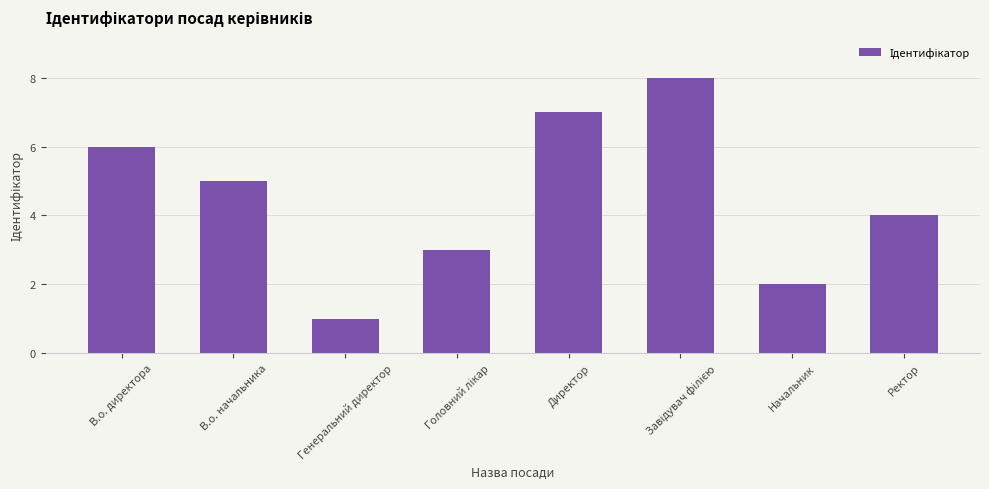

Which label corresponds to the smallest value in the chart?

Генеральний директор